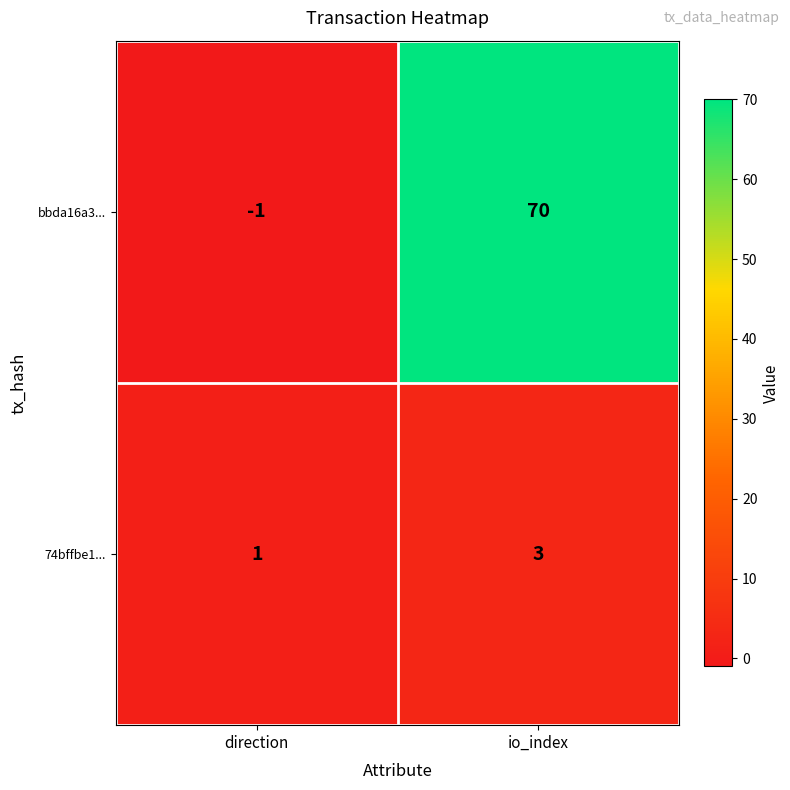

What is the highest value of the 74bffbe1... series?

3